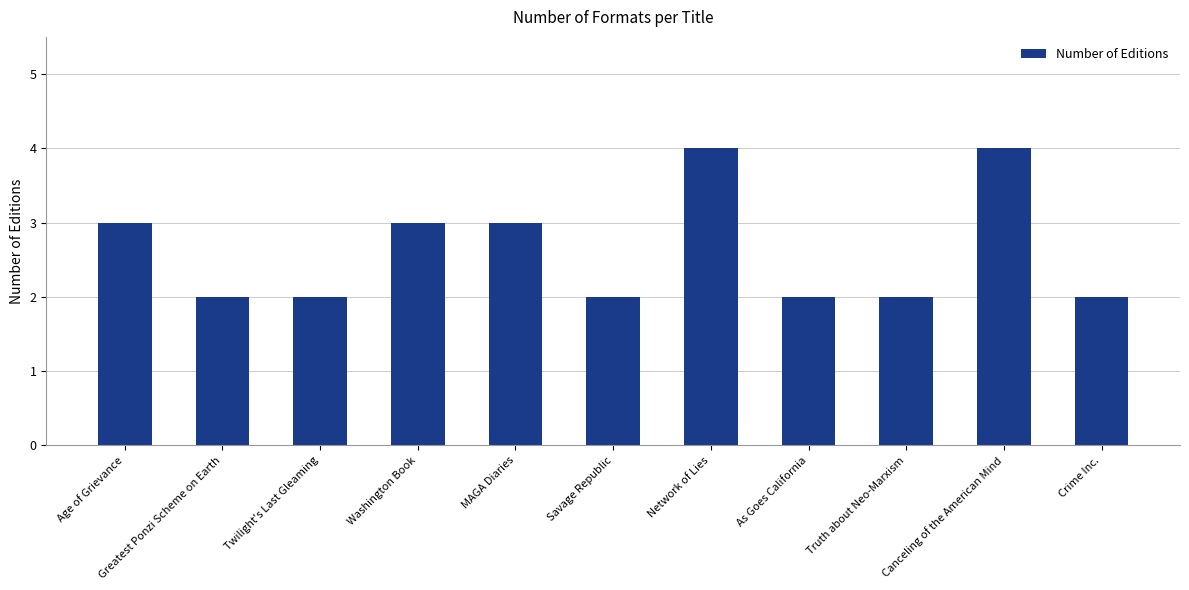

The value at Canceling of the American Mind is 4. True or false?

True